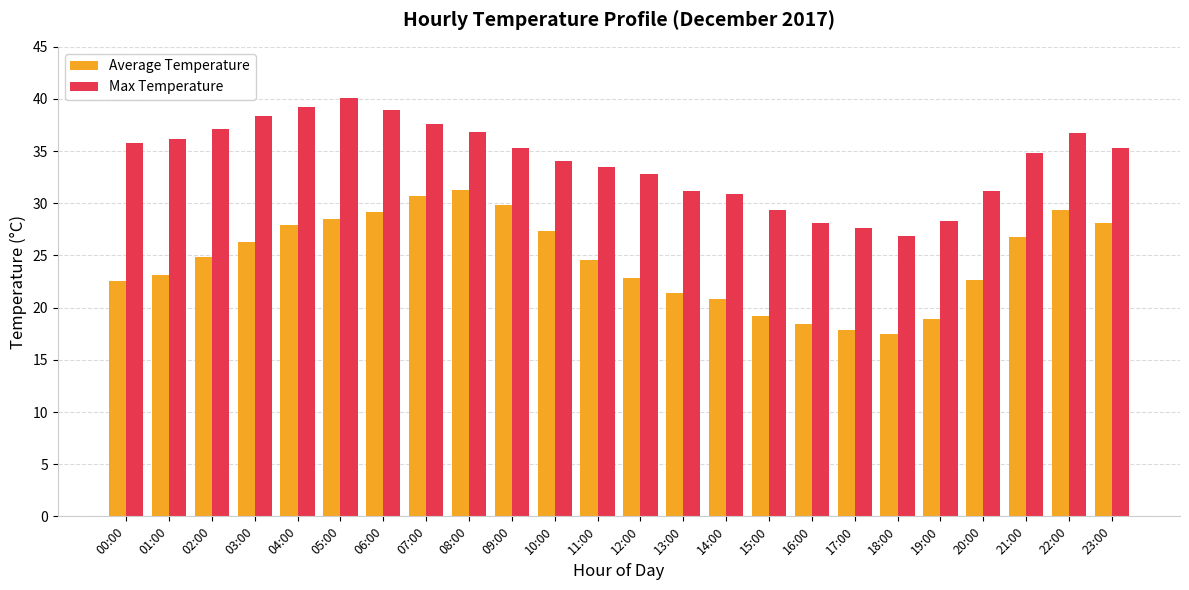

The Max Temperature series shows 14.9 at 11:00. True or false?

False